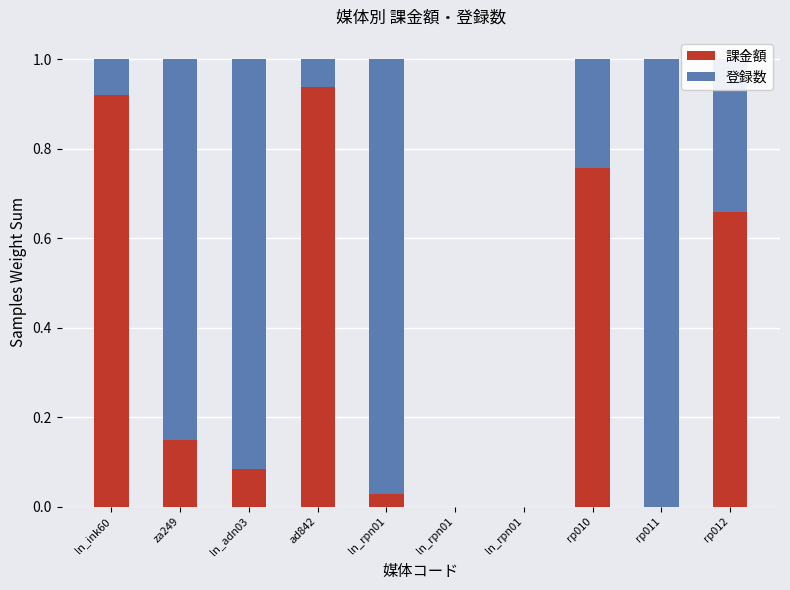

Are the bars grouped side by side (vs. stacked)?

No